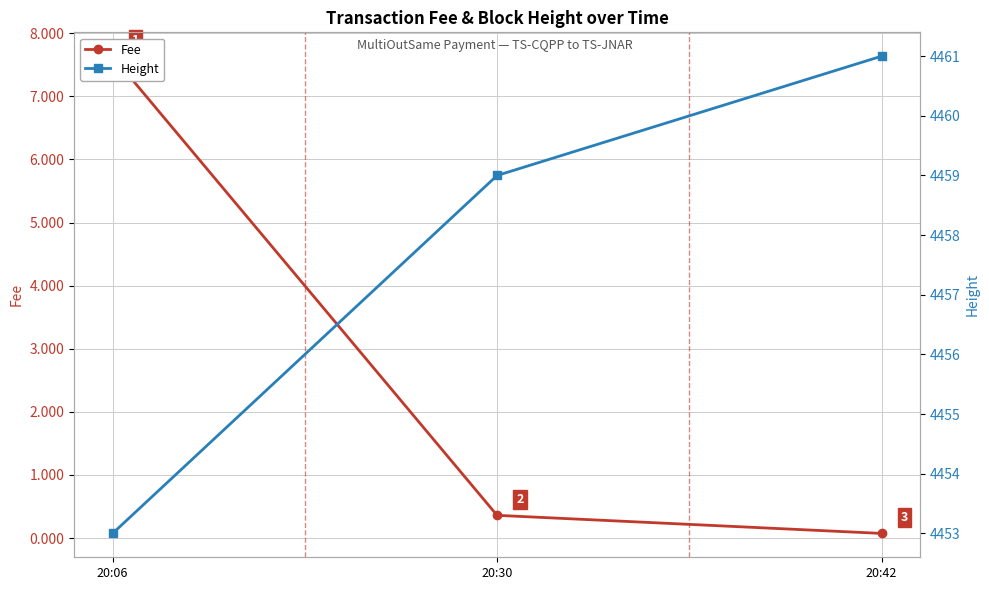

Does the chart display data point markers on the line(s)?

Yes